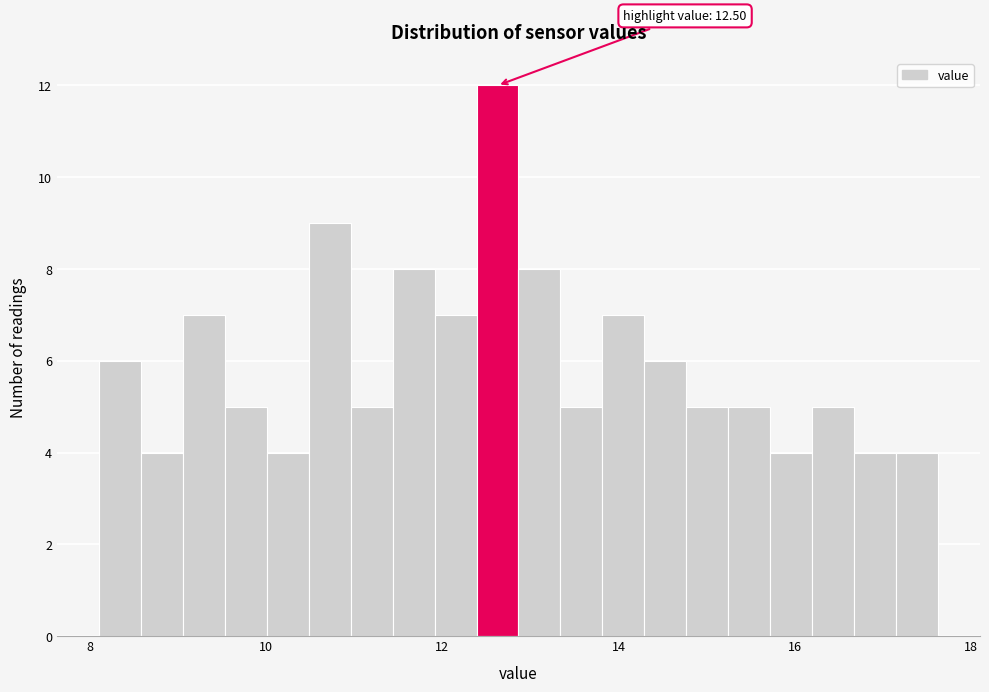

Read against the x-axis, roughly where is the centre of the tallest bar?

12.6